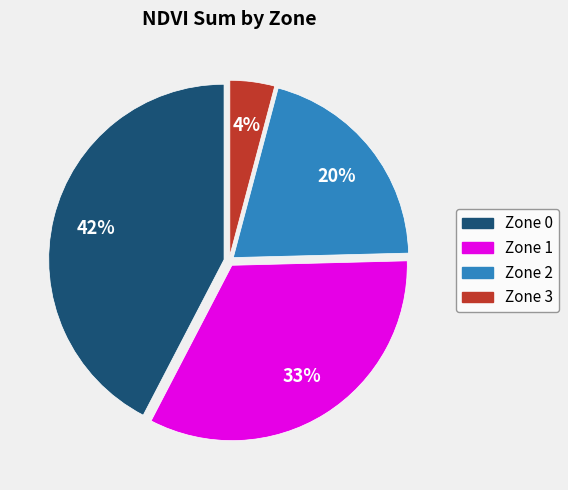

Combined, do Zone 1 and Zone 2 account for over 50%?

Yes